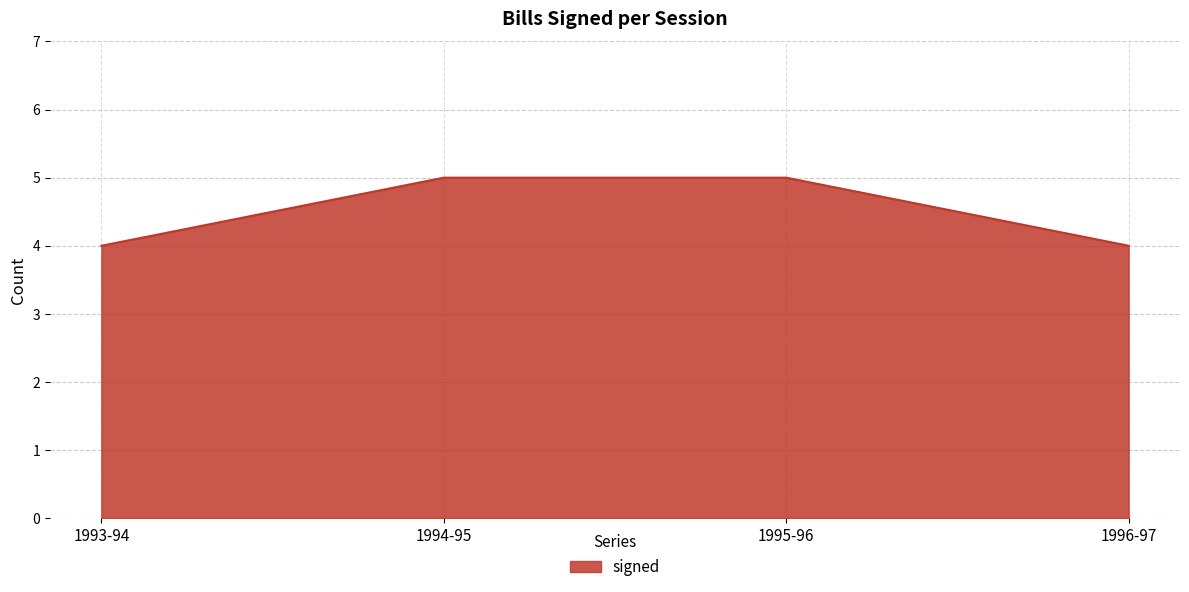

What is the maximum value shown in the chart?

5